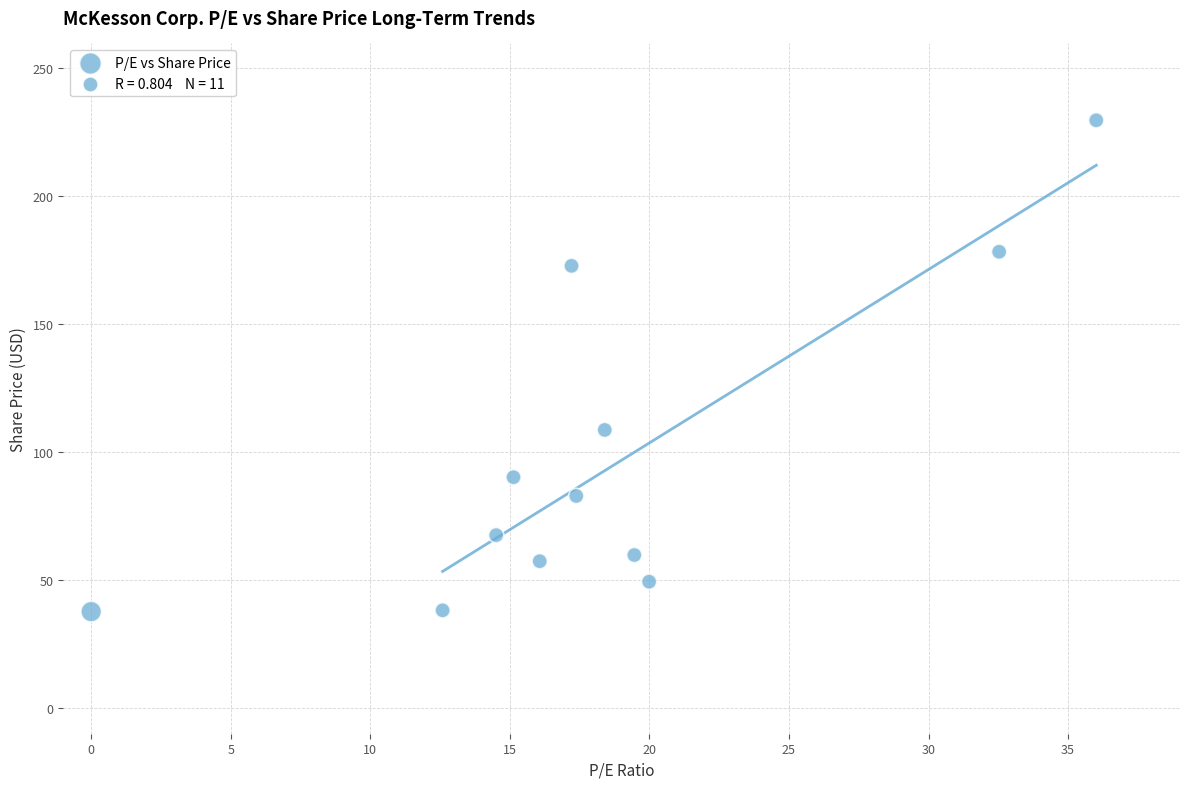

What Y value in the scatter plot is closest to 133?

108.6